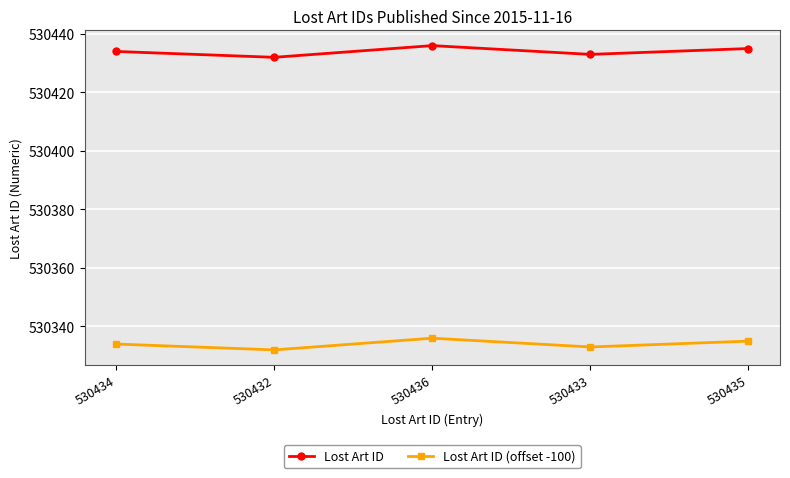

What are all the series names shown in the legend?

Lost Art ID, Lost Art ID (offset -100)